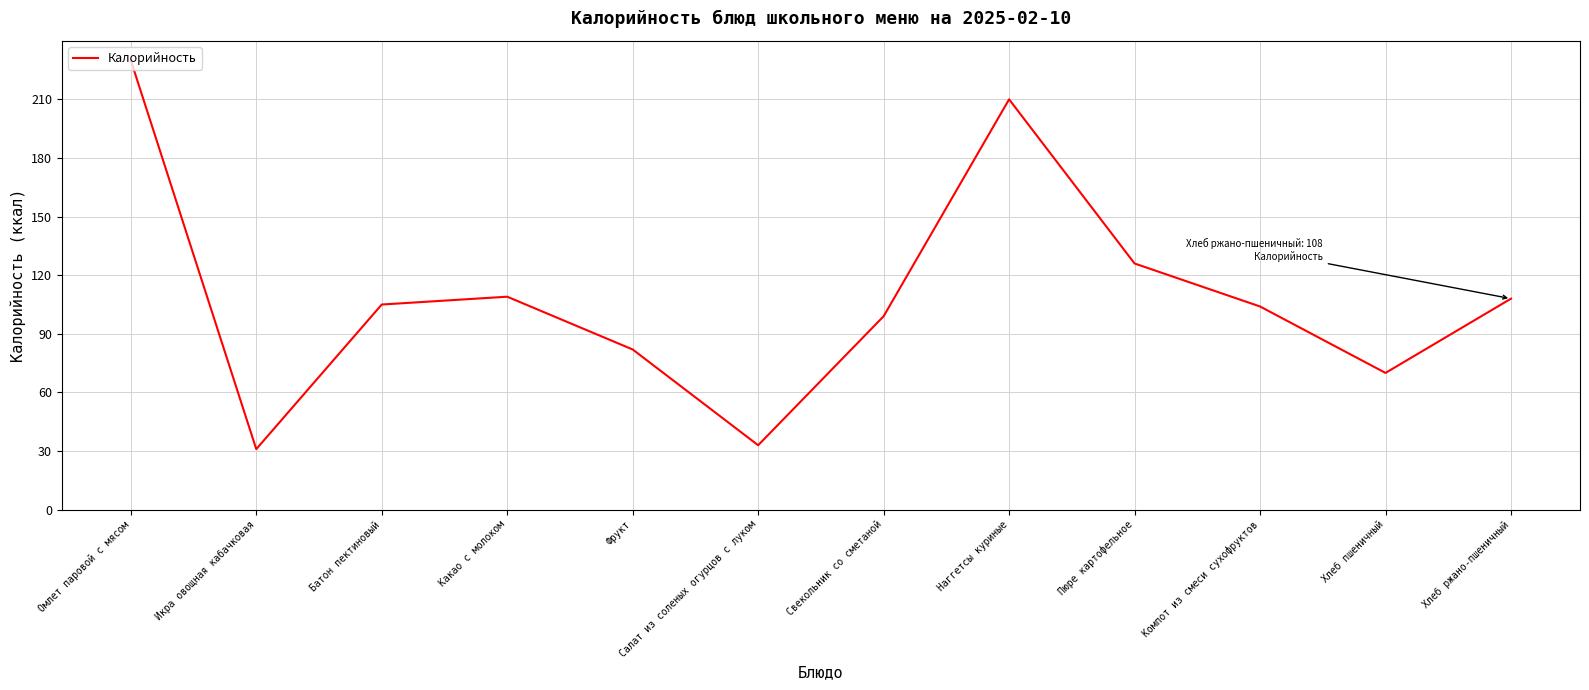

What is the difference between the maximum and minimum values?

199